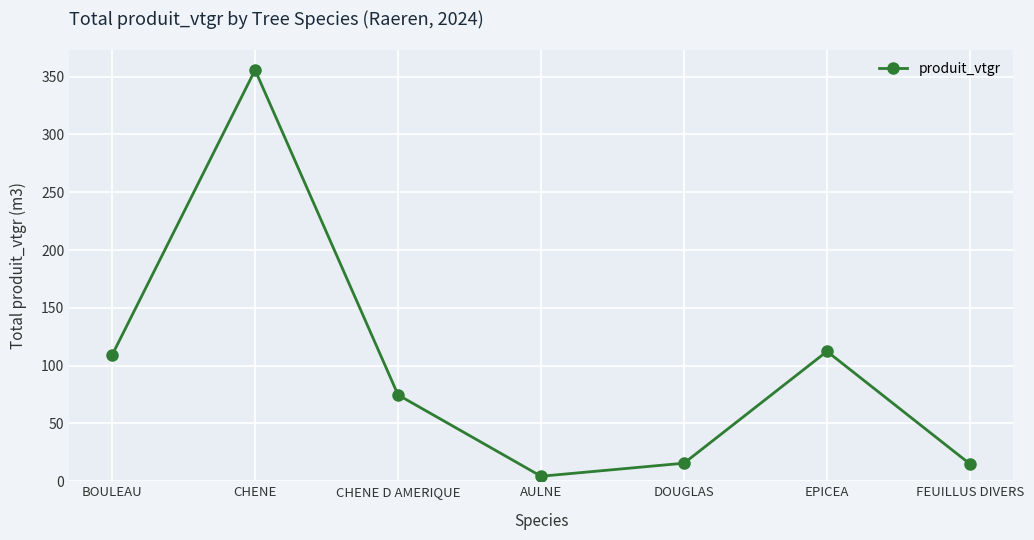

What value does the data have at DOUGLAS?

15.6